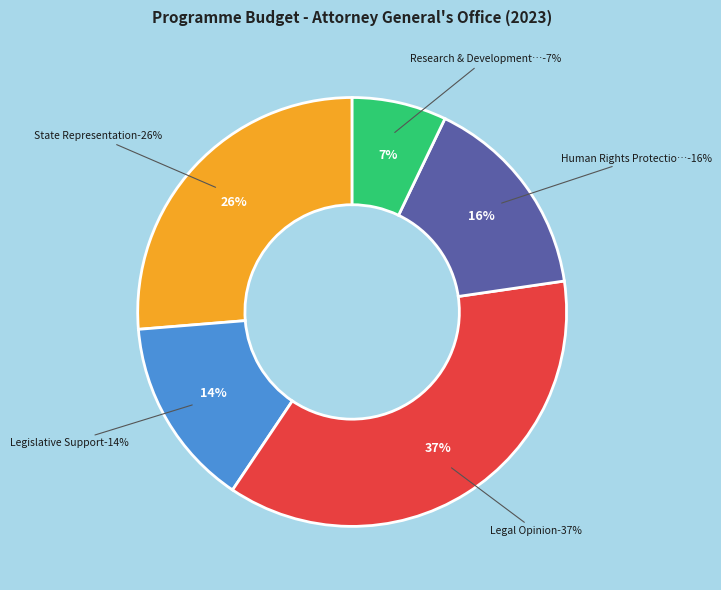

Does Human Rights Protection & International represent more than half of the total?

No